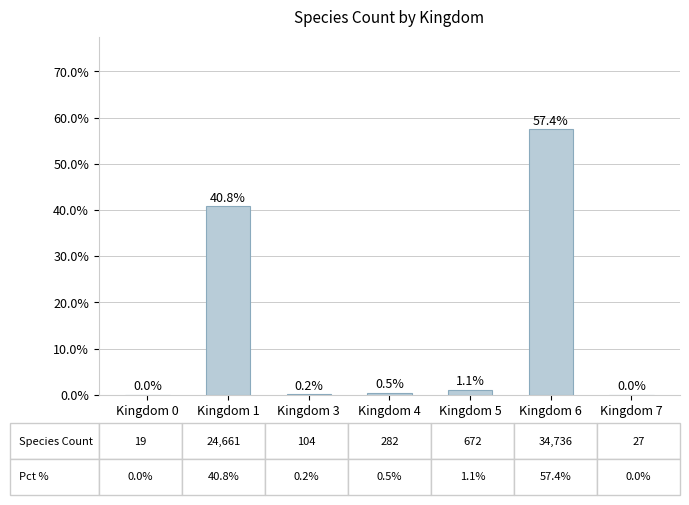

Which label corresponds to the largest value in the chart?

Kingdom 6